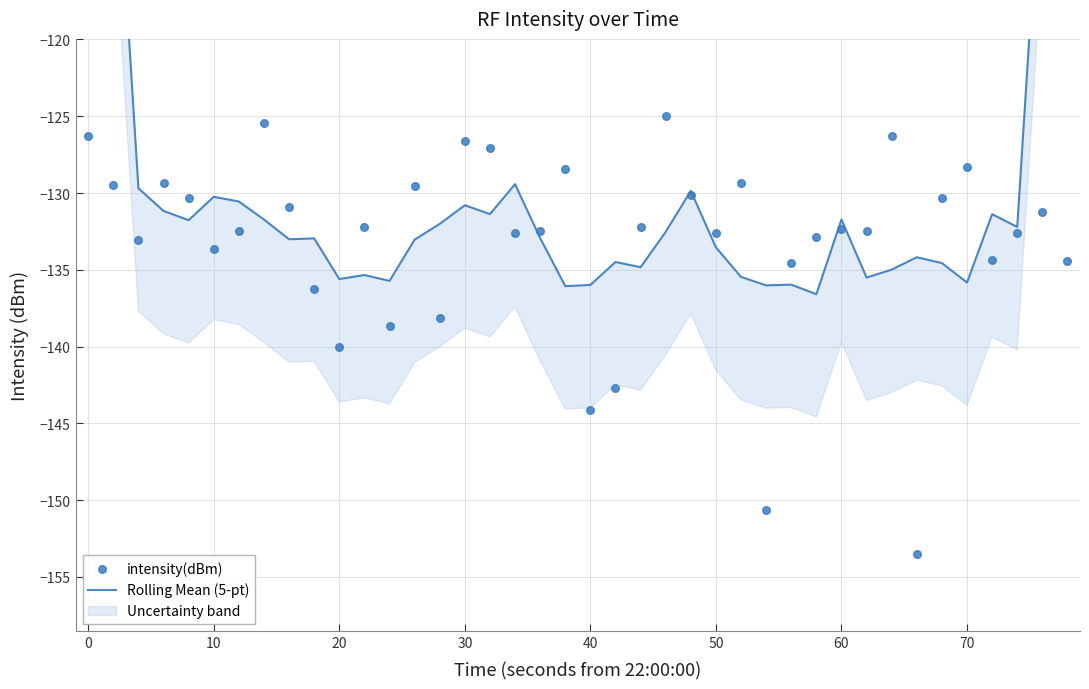

Which series contains the highest Y value?

Rolling Mean (5-pt)